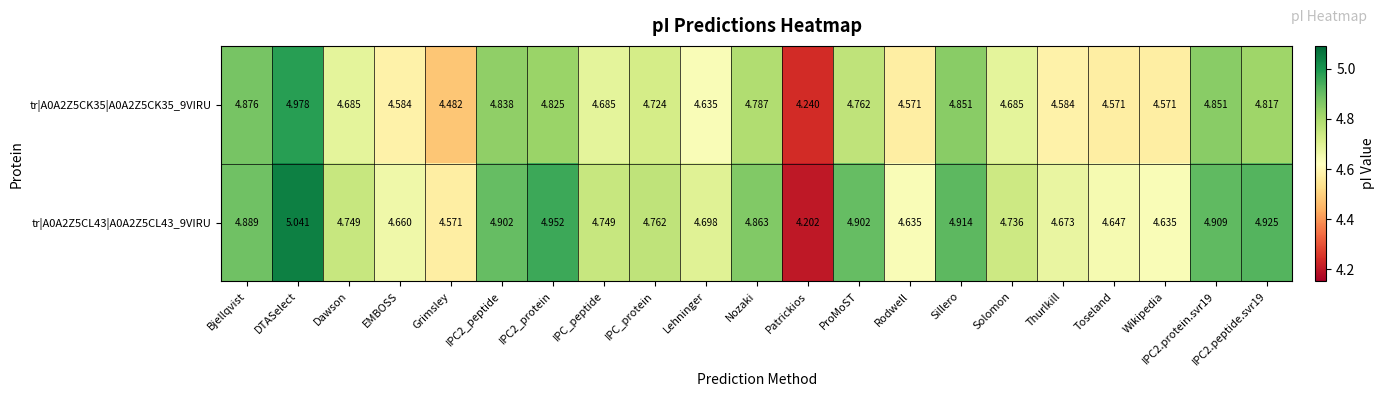

Where is tr|A0A2Z5CK35|A0A2Z5CK35_9VIRU nearest to the value 4?

Patrickios